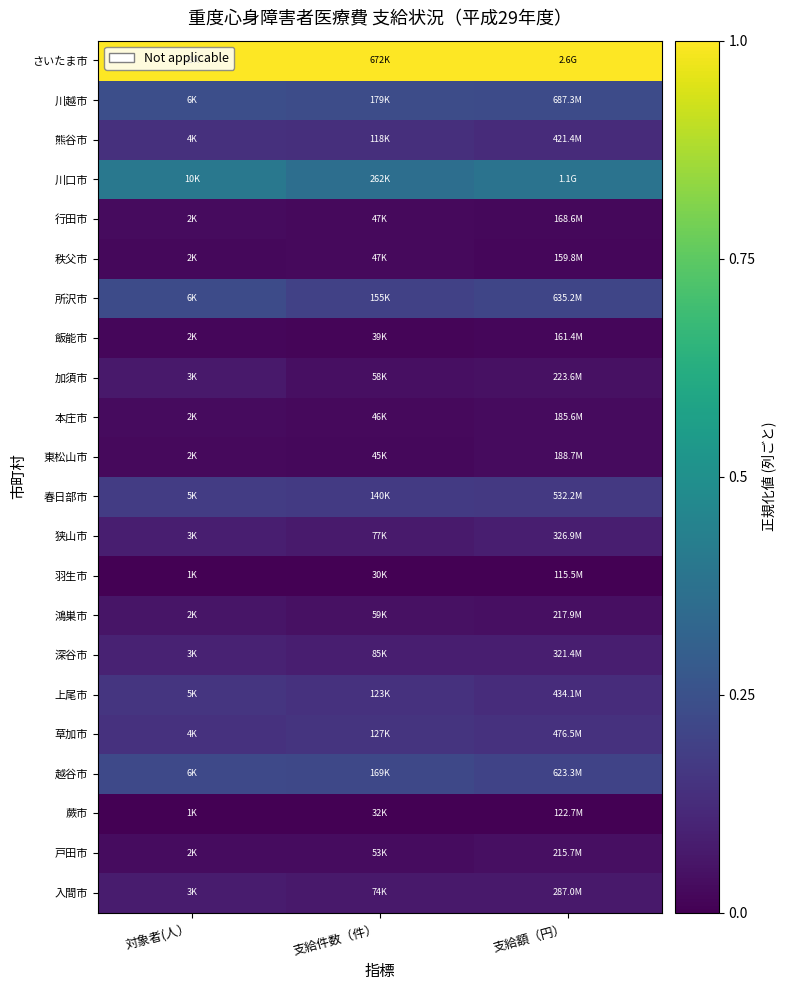

At how many categories does at least one series exceed 0?

3